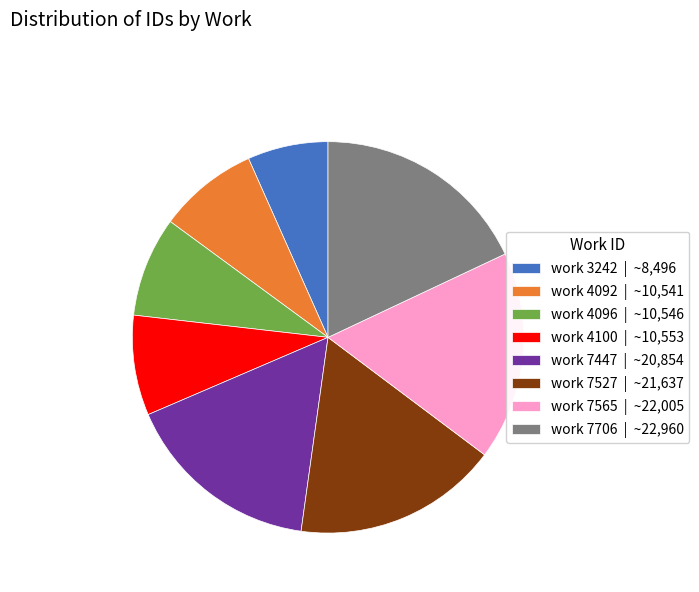

Which slice is the largest?

work 7706